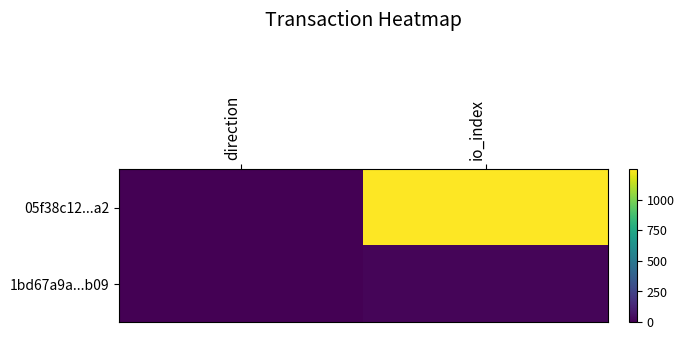

Which label corresponds to the smallest value in the chart?

direction